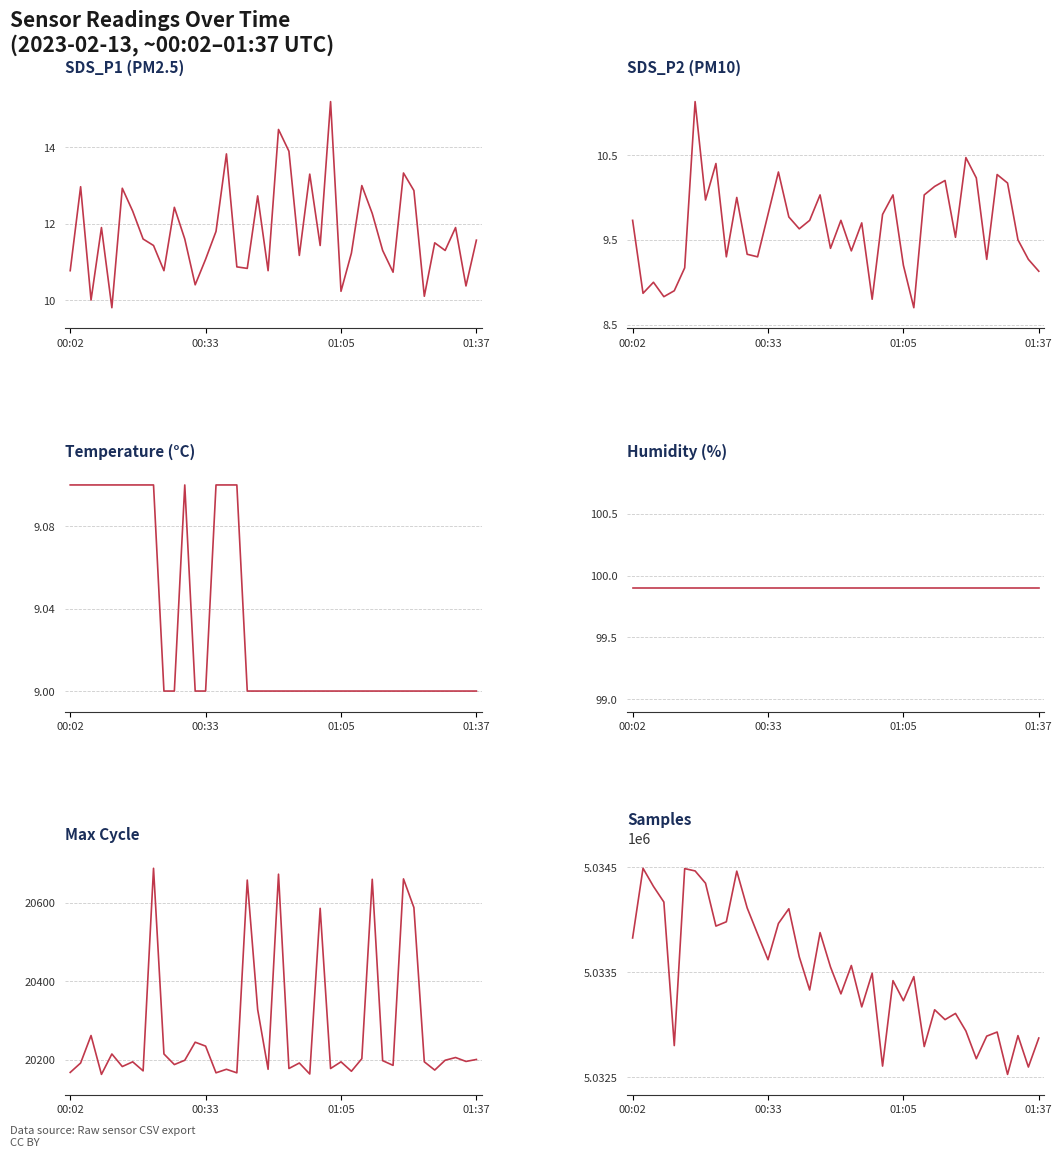

What is the total value across all series at 00:33?

5054811.8